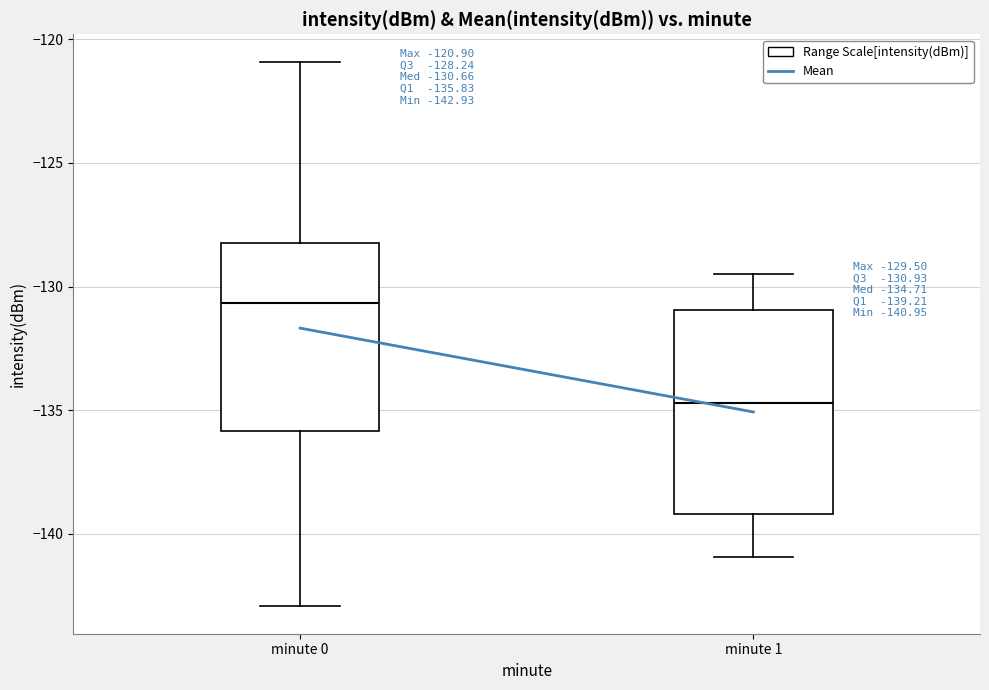

Which box's median line is the highest?

minute 0